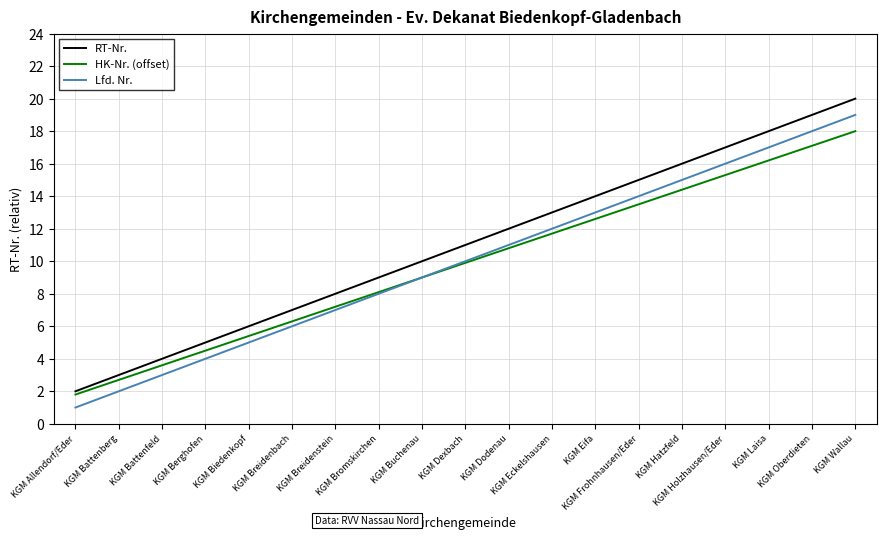

Which series has the largest total across all categories?

RT-Nr.